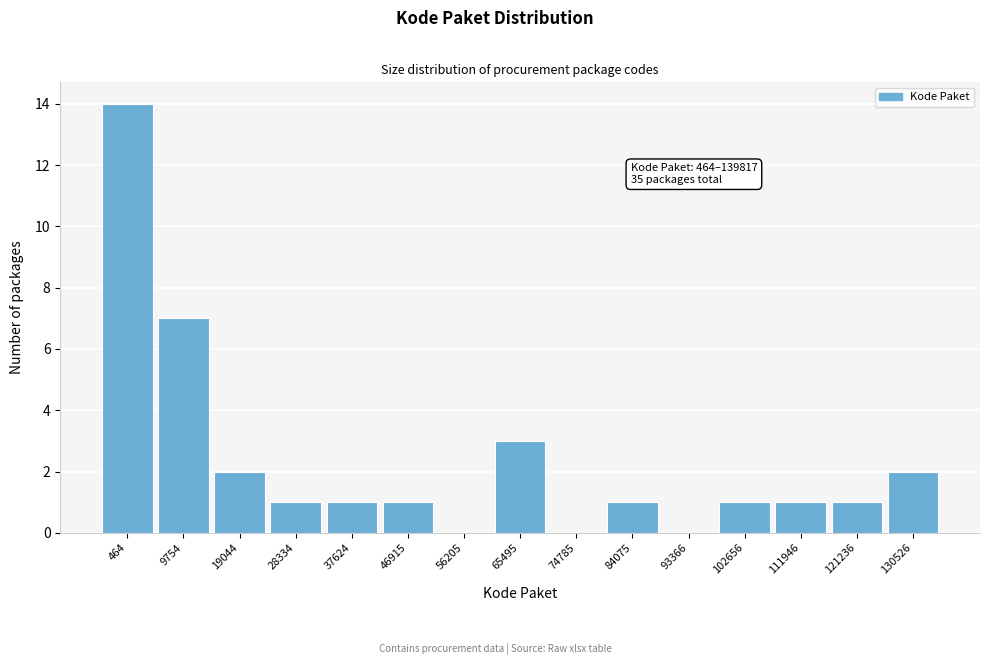

Reading left to right, list all the values displayed in this chart.

464=14	9754=7	19044=2	28334=1	37624=1	46915=1	56205=0	65495=3	74785=0	84075=1	93366=0	102656=1	111946=1	121236=1	130526=2